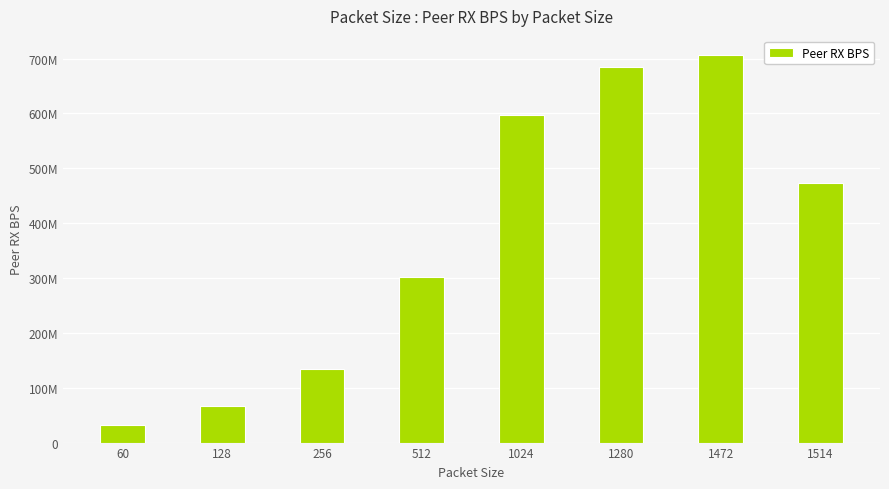

Which label corresponds to the largest value in the chart?

1472